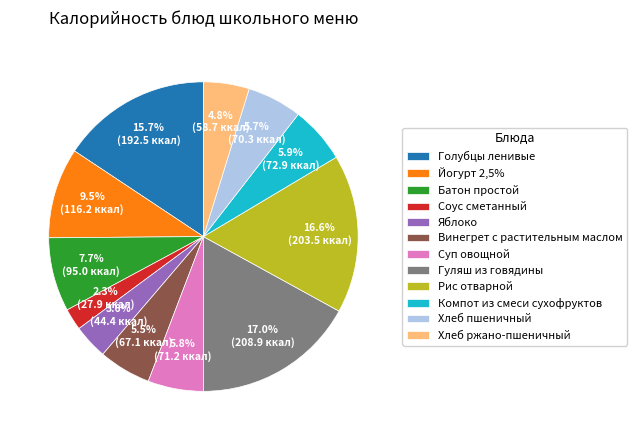

Does any single category account for the majority?

No